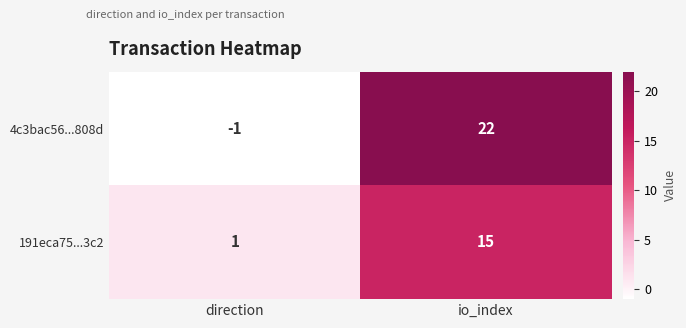

List the series in order of their peak value, highest first.

4c3bac56...808d, 191eca75...3c2